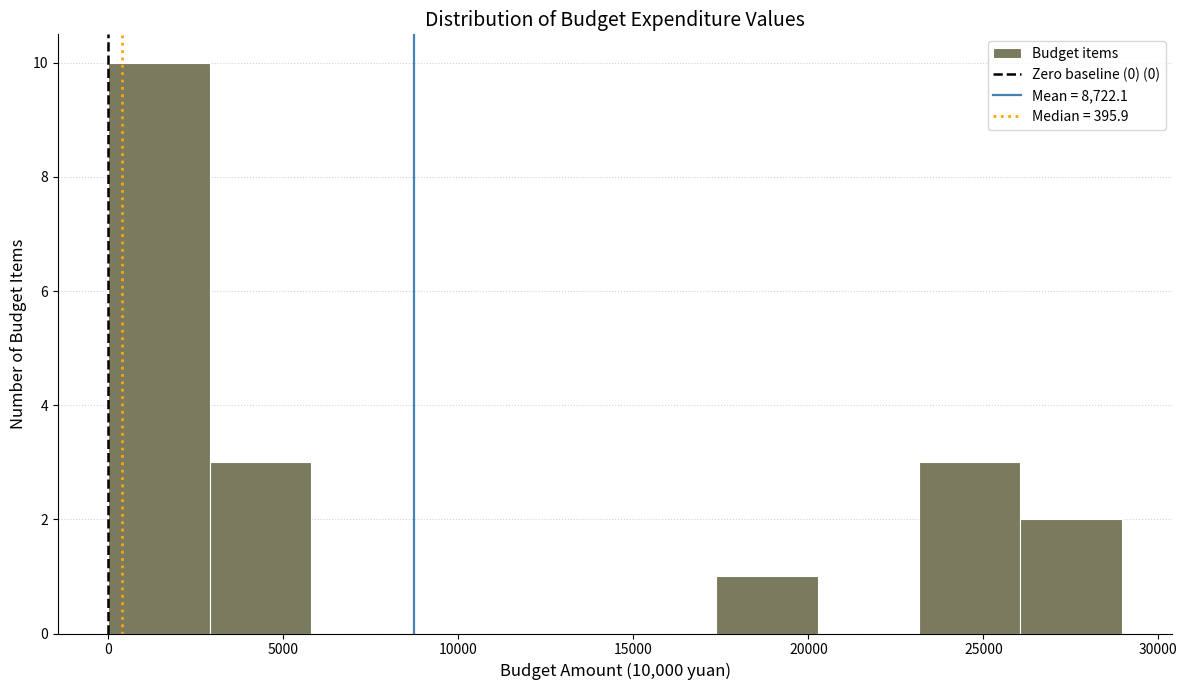

How tall is the bar that spans 3000 to 6000 on the x-axis? Neither the bar edges nor the heights are printed on the chart, so give them approximately, as read against the axes.

3